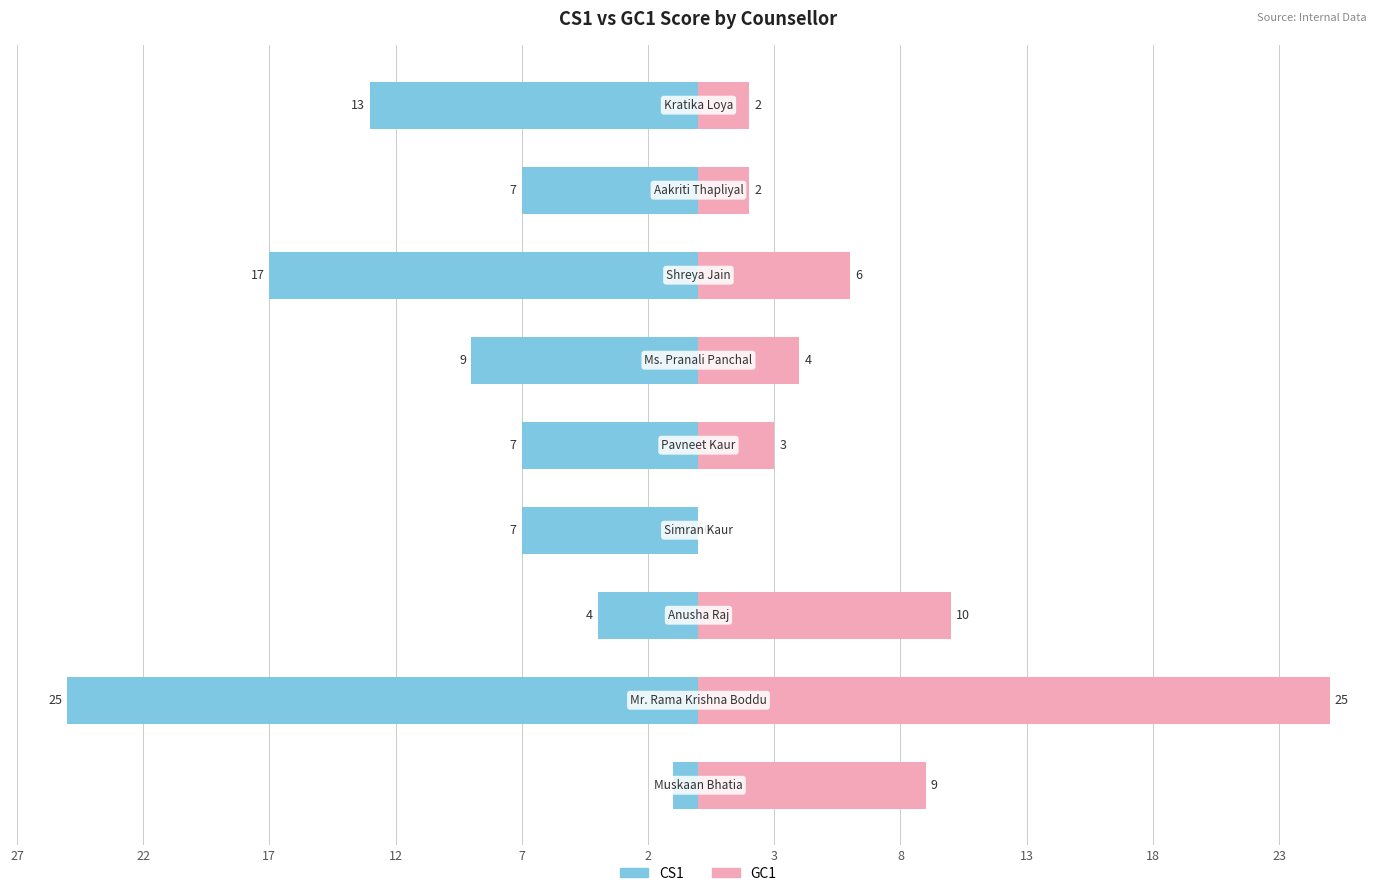

Reading left to right, extract all data points from this chart.

CS1: 27=-1	22=-25	17=-4	12=-7	7=-7	2=-9	3=-17	8=-7	13=-13
GC1: 27=9	22=25	17=10	12=0	7=3	2=4	3=6	8=2	13=2